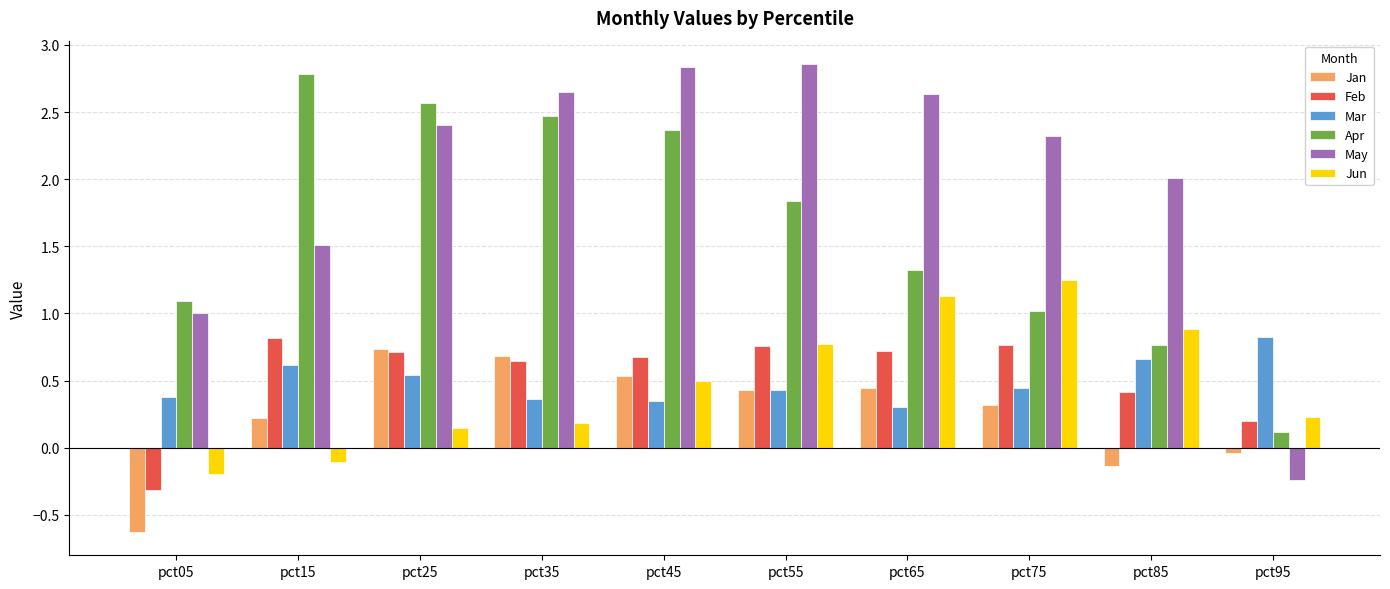

What is the total value across all series at pct35?

7.0